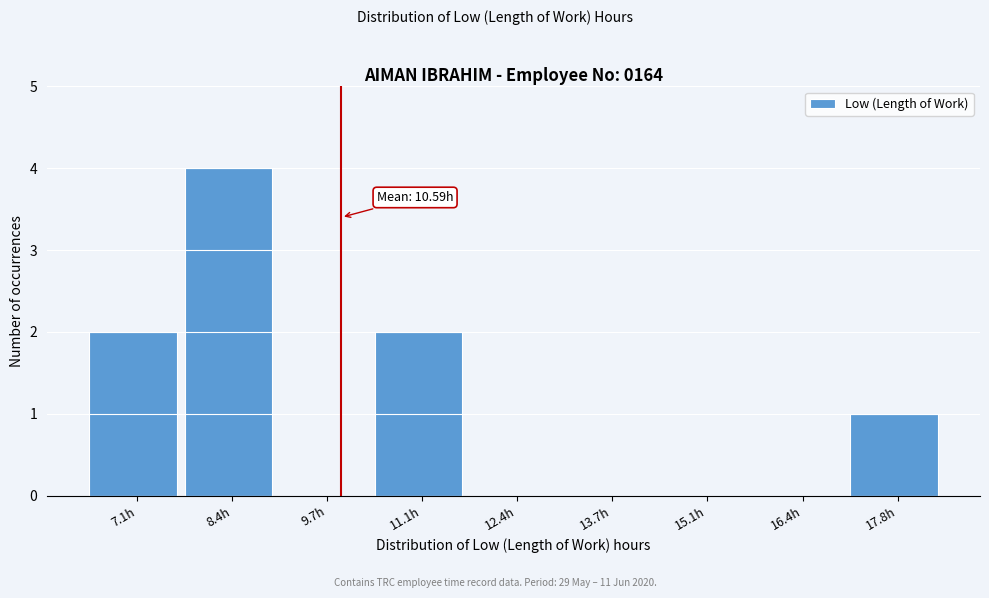

Reading right to left, transcribe all the data shown in this chart.

17.8h=1	16.4h=0	15.1h=0	13.7h=0	12.4h=0	11.1h=2	9.7h=0	8.4h=4	7.1h=2